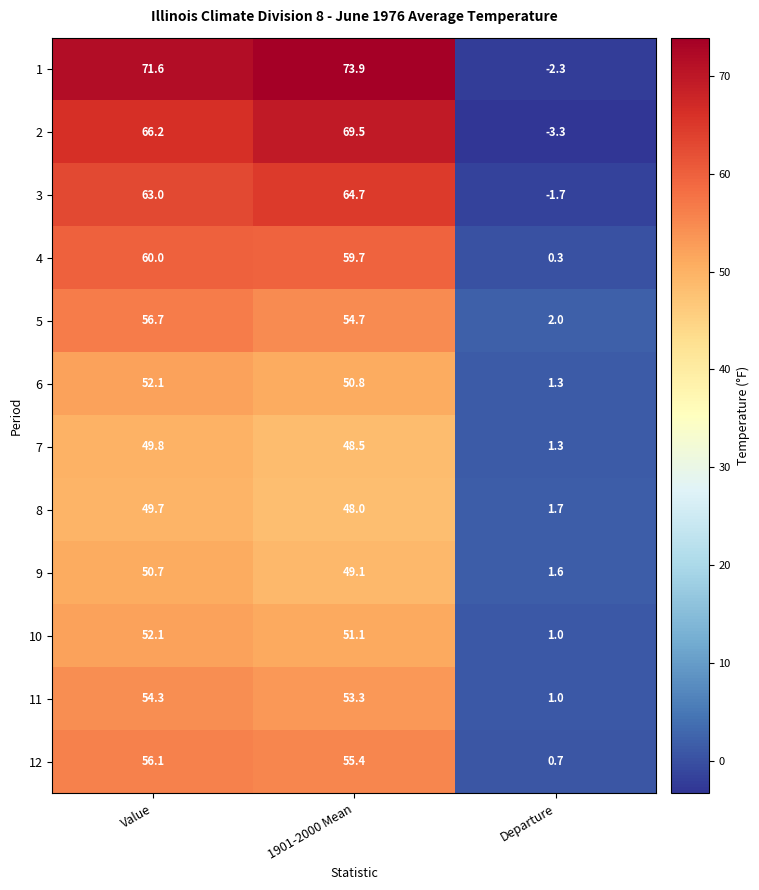

List the labels in order of 6 value, smallest first.

Departure, 1901-2000 Mean, Value